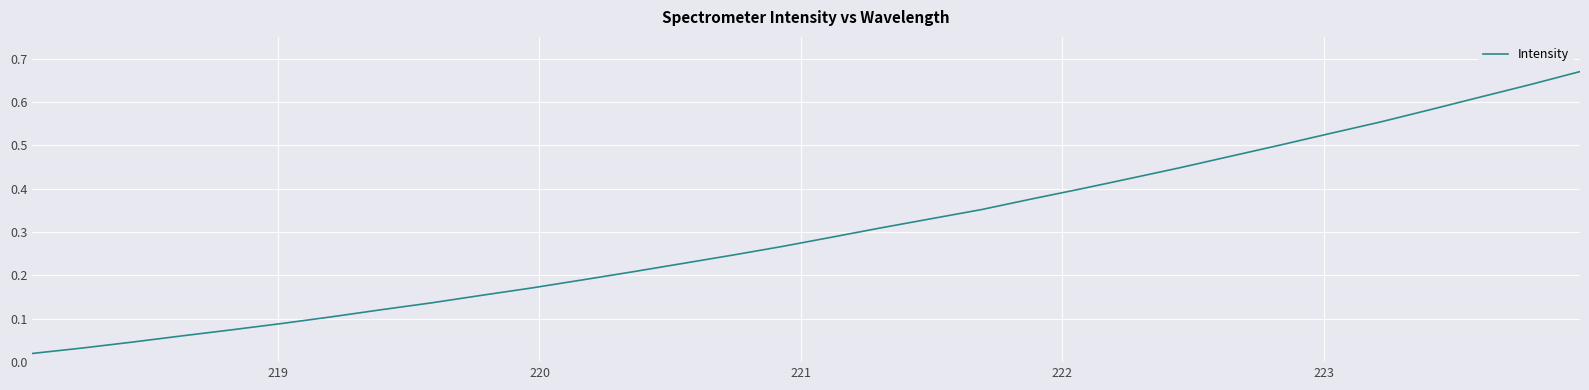

How many lines are shown in the chart?

1